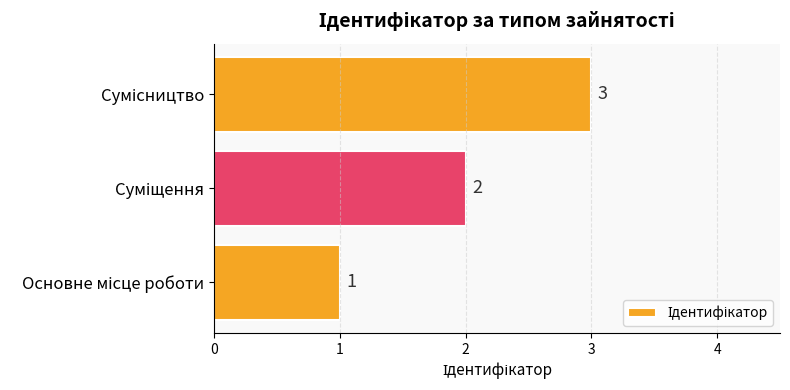

What is the greatest value displayed?

3